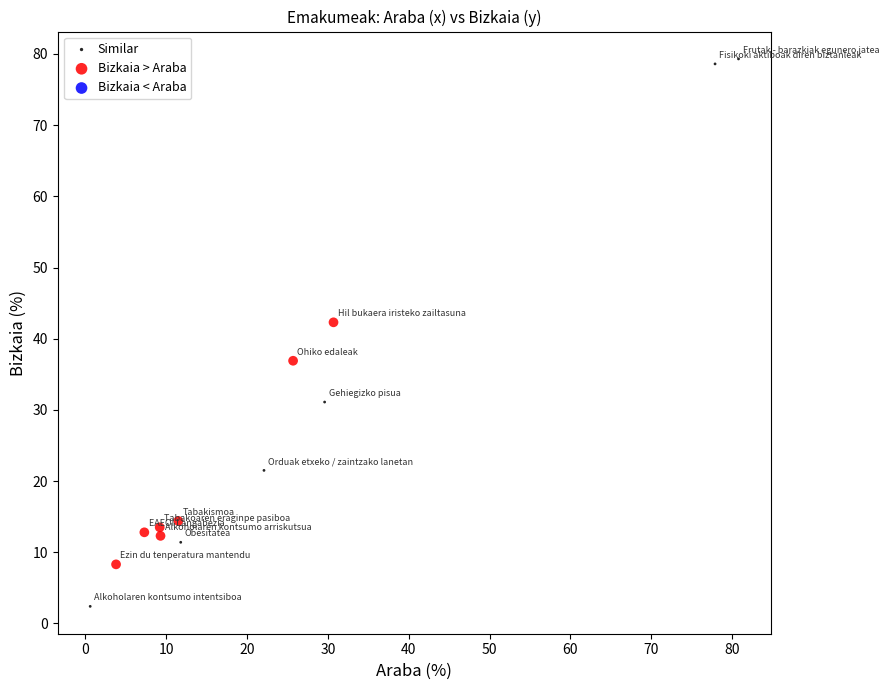

Which series contains the lowest Y value?

Similar